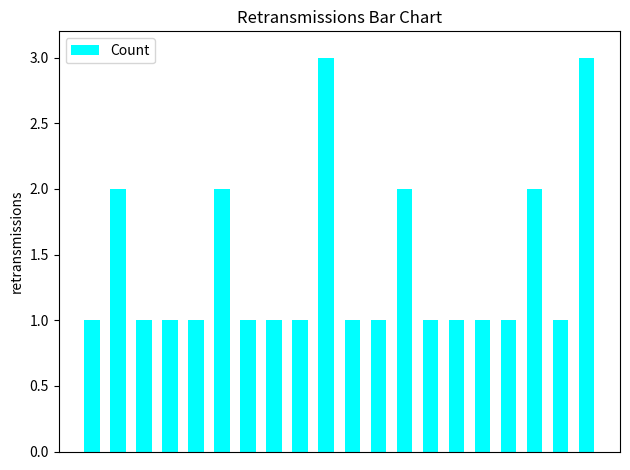

What is the maximum value shown in the chart?

3